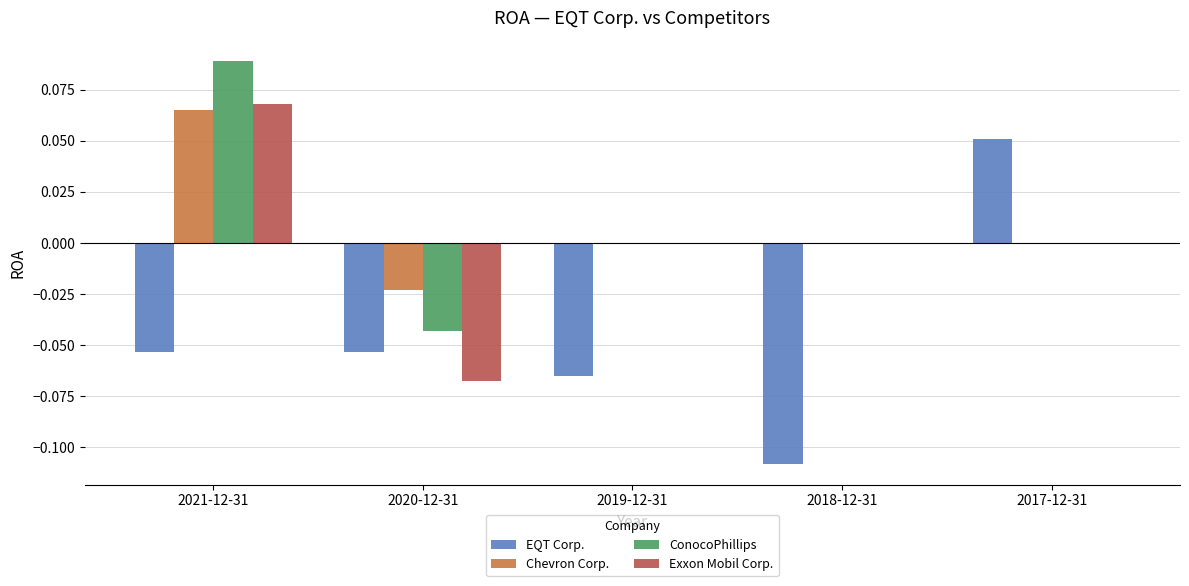

The Exxon Mobil Corp. series shows 0.0 at 2017-12-31. True or false?

True